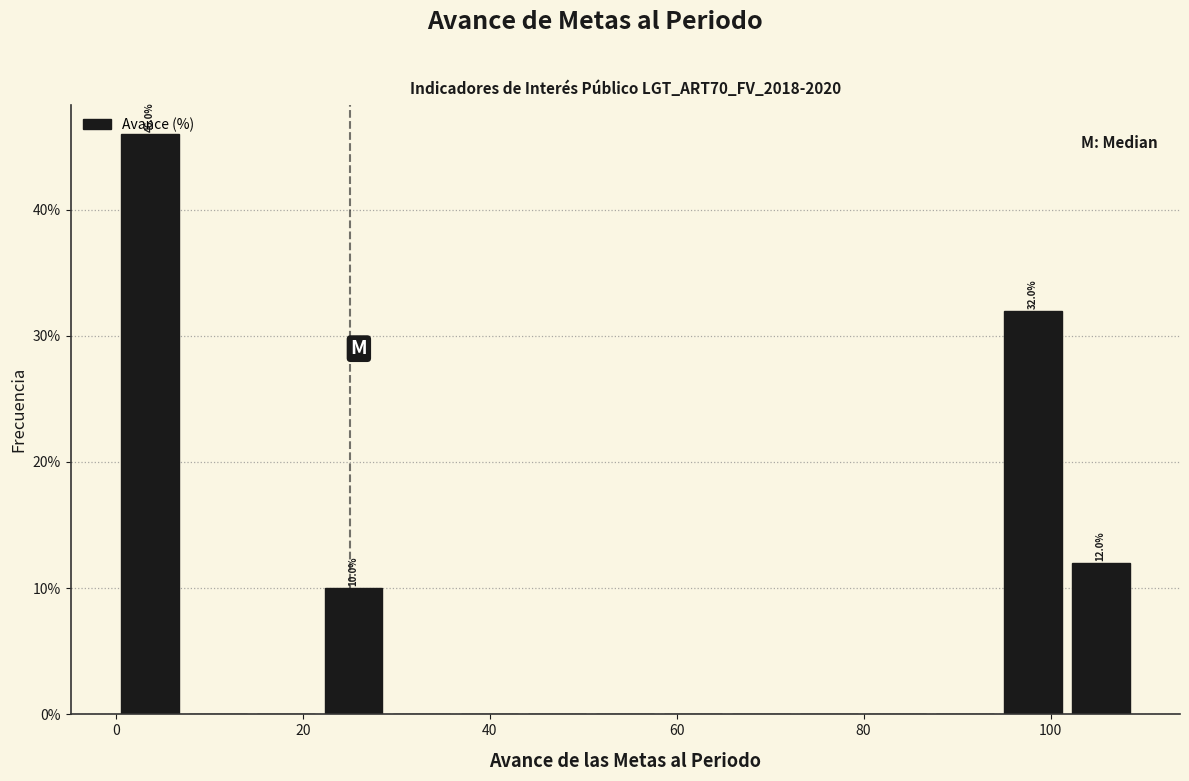

Around what value on the x-axis is the tallest bar? Give the approximate position of its centre, as read against the axis.

4